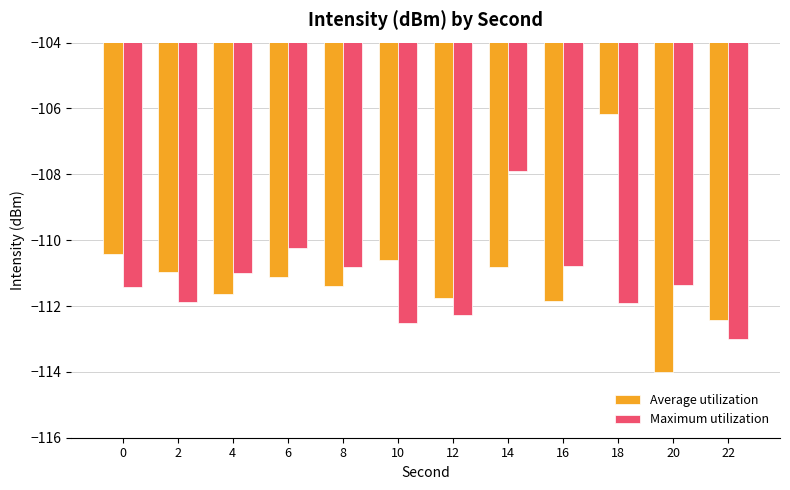

True or false: Average utilization has a value of -111.8 at 12.

True